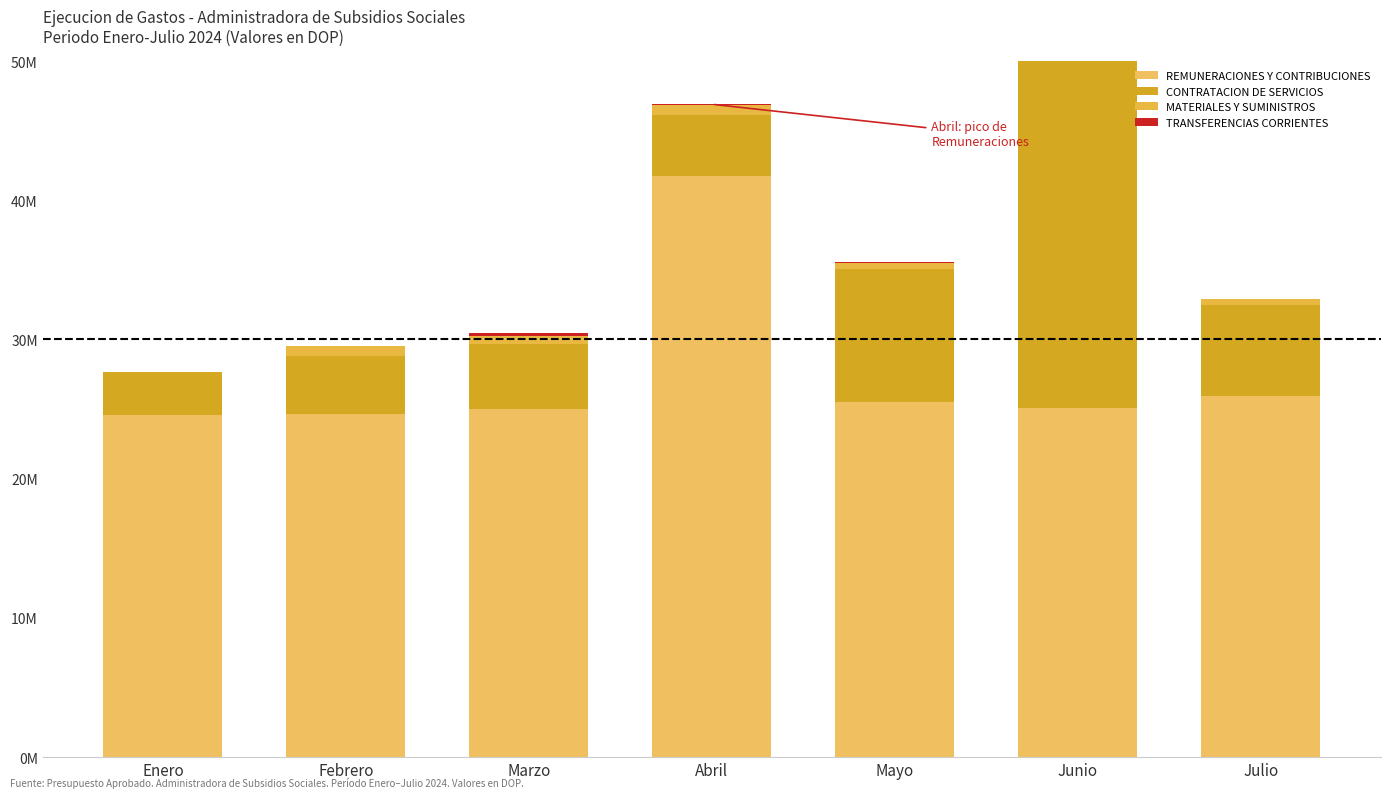

List the labels in order of CONTRATACION DE SERVICIOS value, largest first.

Junio, Mayo, Julio, Marzo, Abril, Febrero, Enero